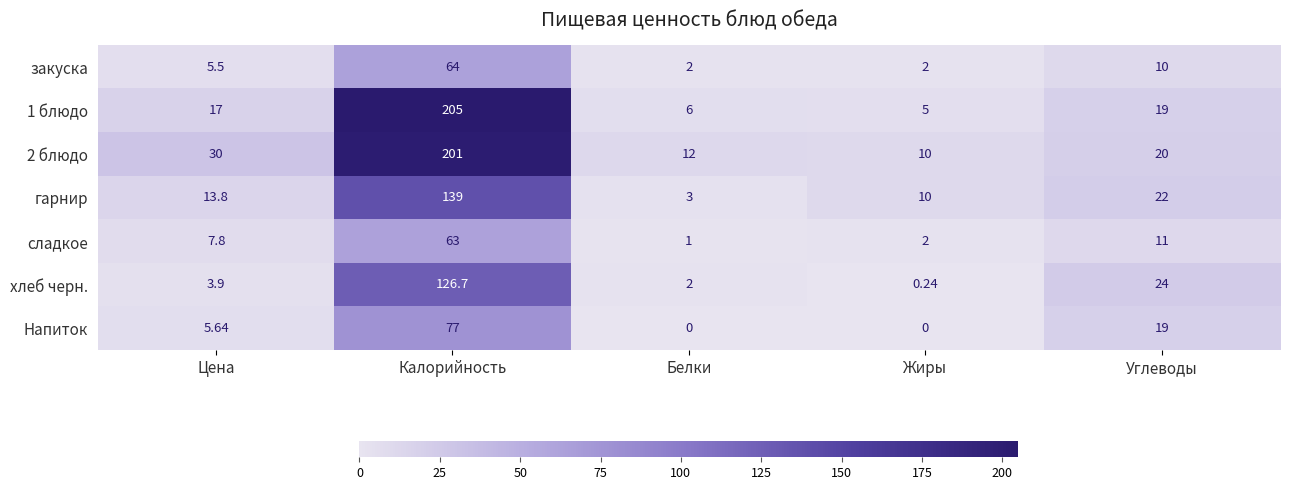

At which label does гарнир reach its peak?

Калорийность